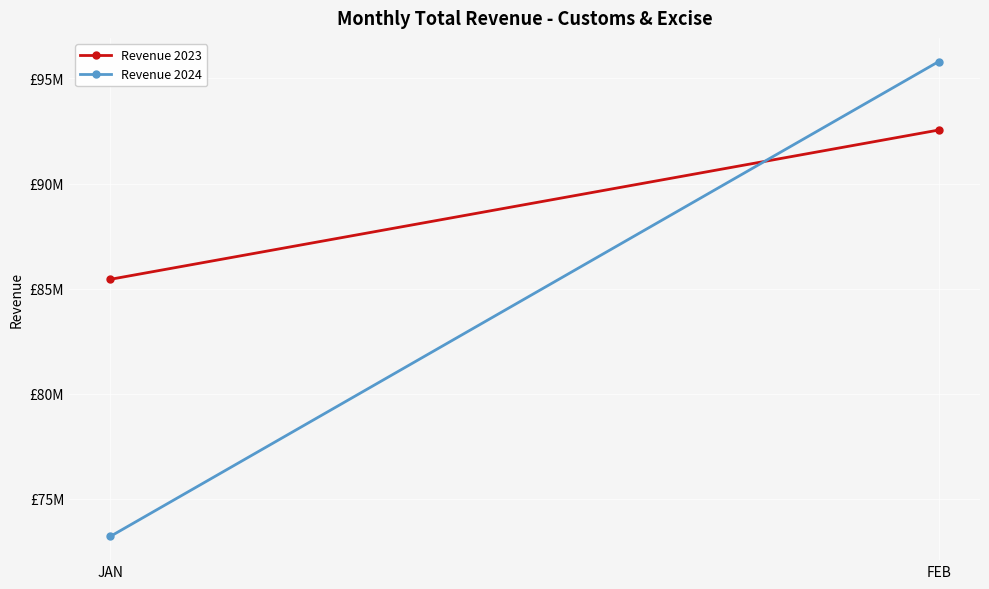

Which series has the largest total across all categories?

Revenue 2023